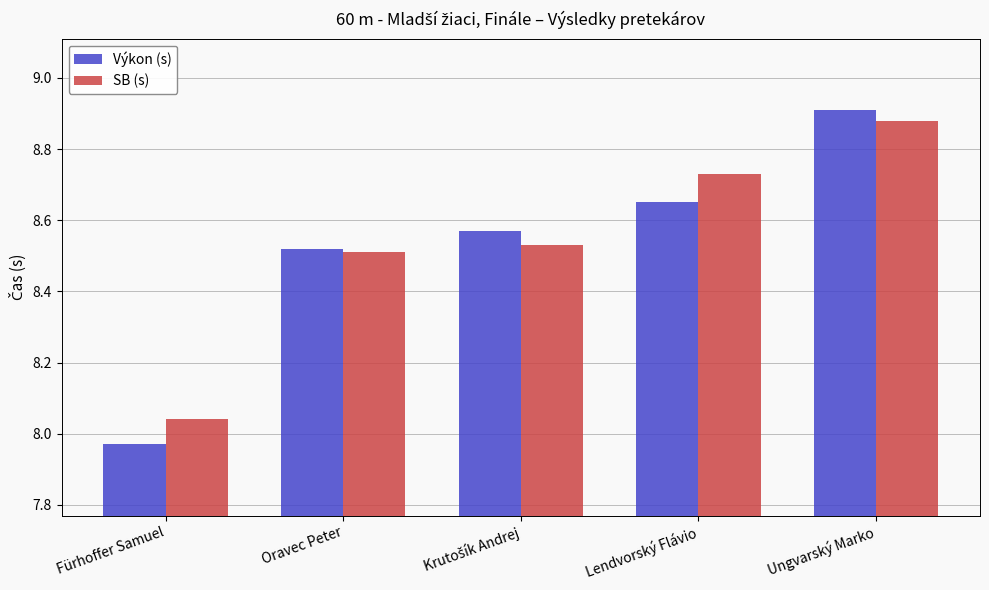

What is the difference between the maximum and minimum values in the SB (s) series?

0.8